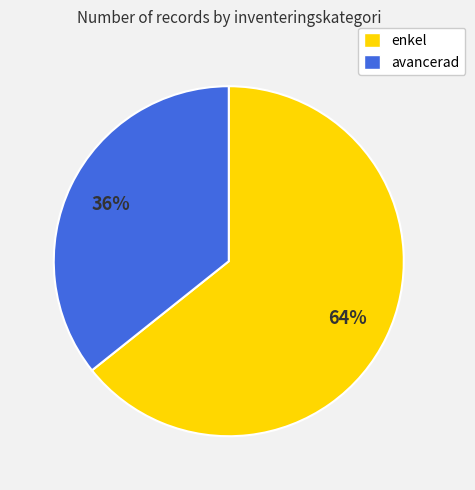

How many segments does this pie chart have?

2